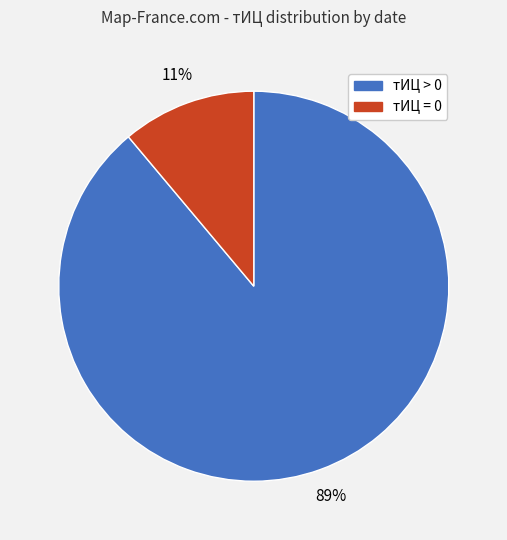

Which category has the biggest portion of the pie?

тИЦ > 0